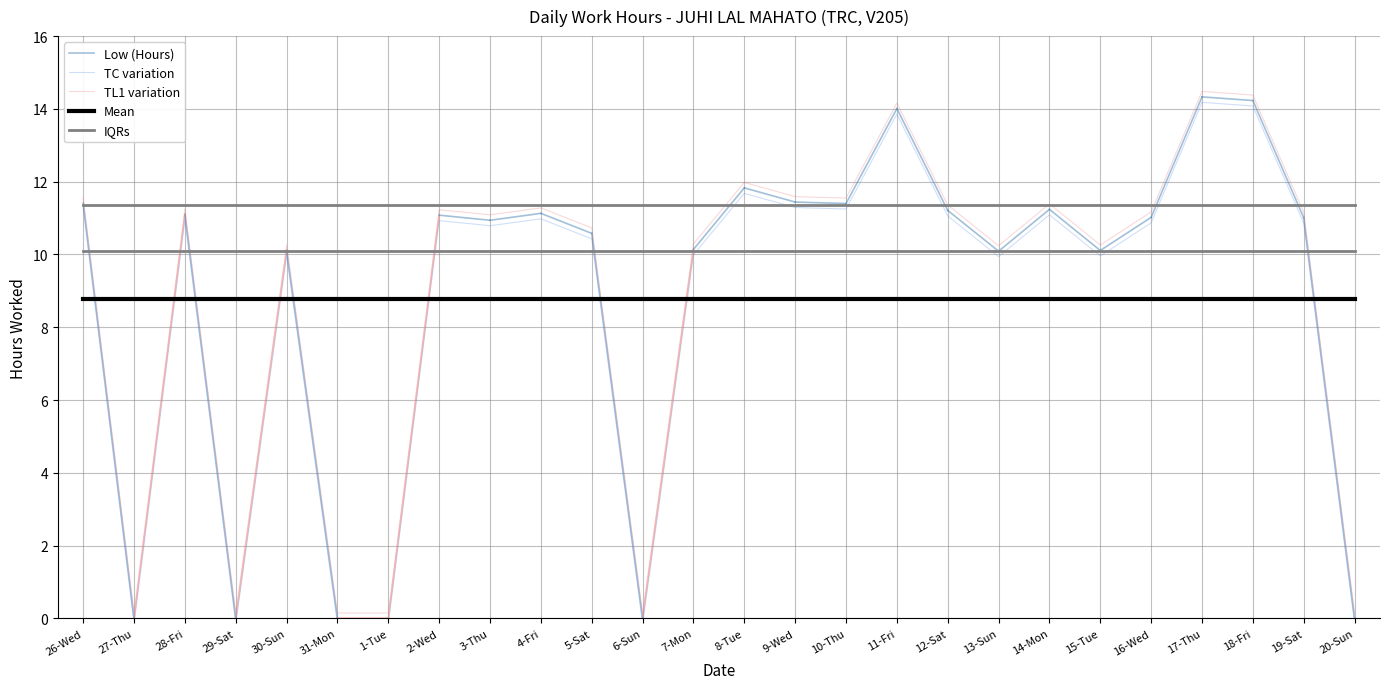

What is the label of the 17th point from the left?

11-Fri